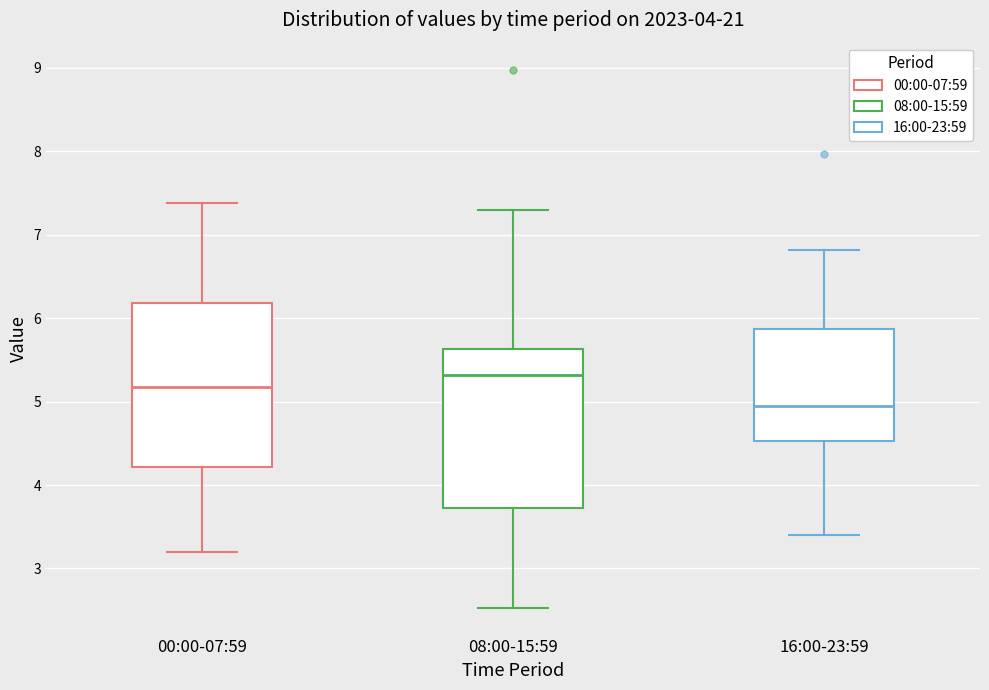

Reading left to right, read every box against the y-axis: the position of its median line, the range the box covers, and the ends of its whiskers. The values are not printed on the chart, so give them approximately, as read against the axis.

00:00-07:59: median 5.2, box 4.2 to 6.2, whiskers 3.2 to 7.4
08:00-15:59: median 5.3, box 3.7 to 5.6, whiskers 2.5 to 7.3
16:00-23:59: median 5.0, box 4.5 to 5.9, whiskers 3.4 to 6.8